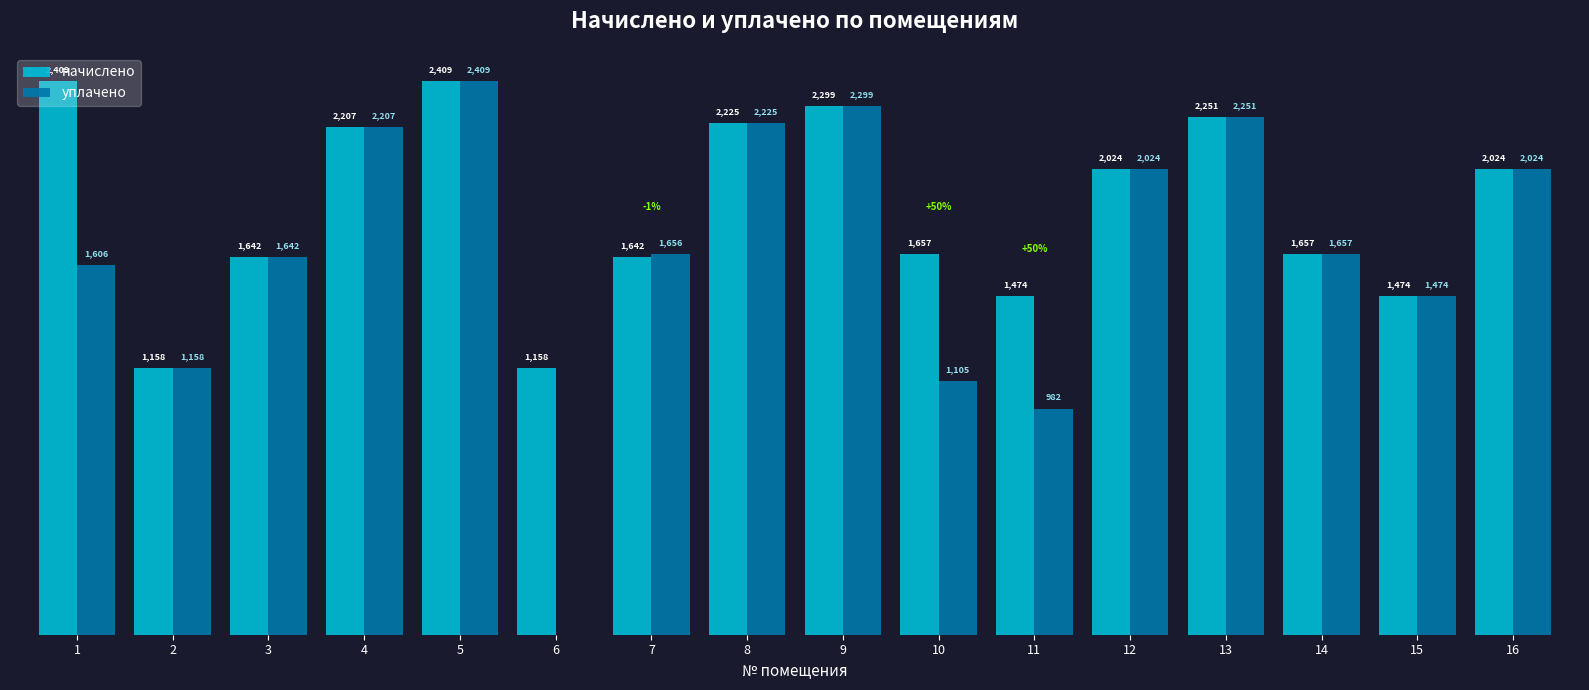

Between 9 and 11, which series saw the biggest shift?

уплачено